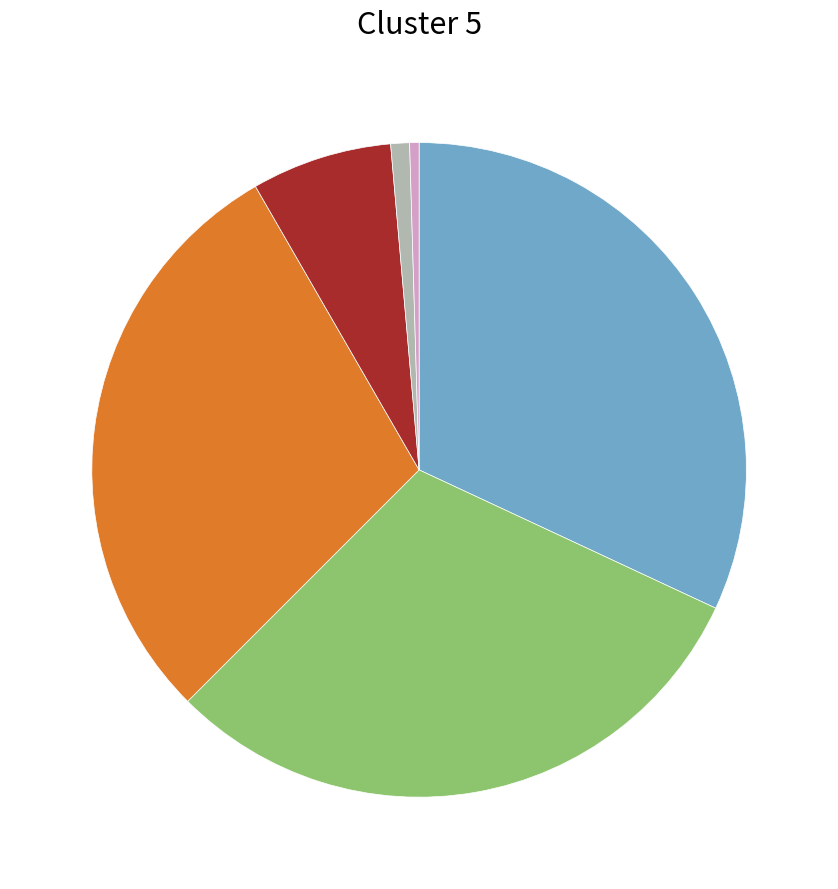

Count the number of slices in the pie.

6